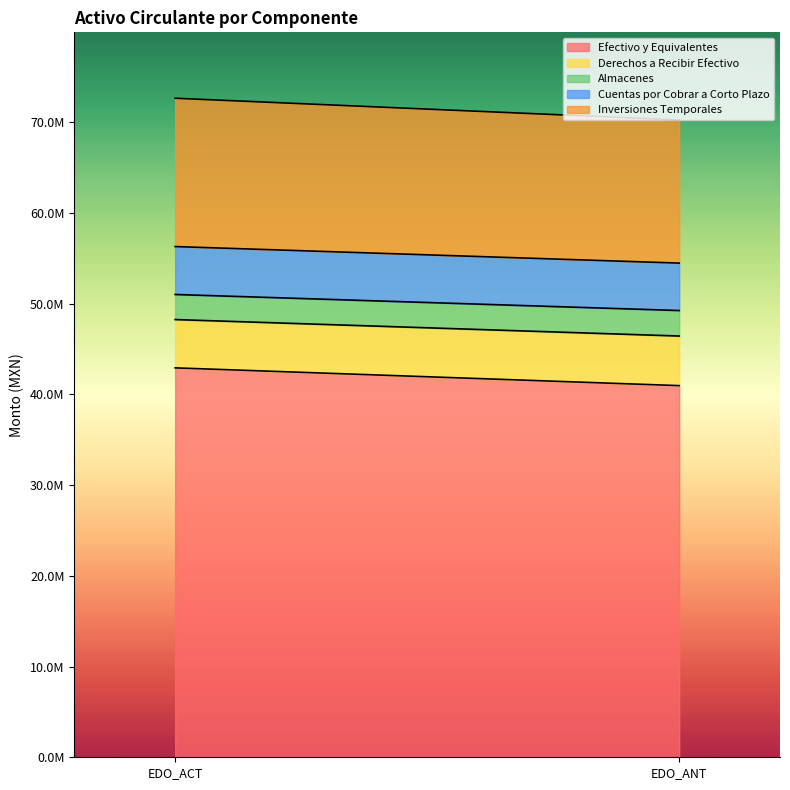

Which series has the largest total across all categories?

Efectivo y Equivalentes